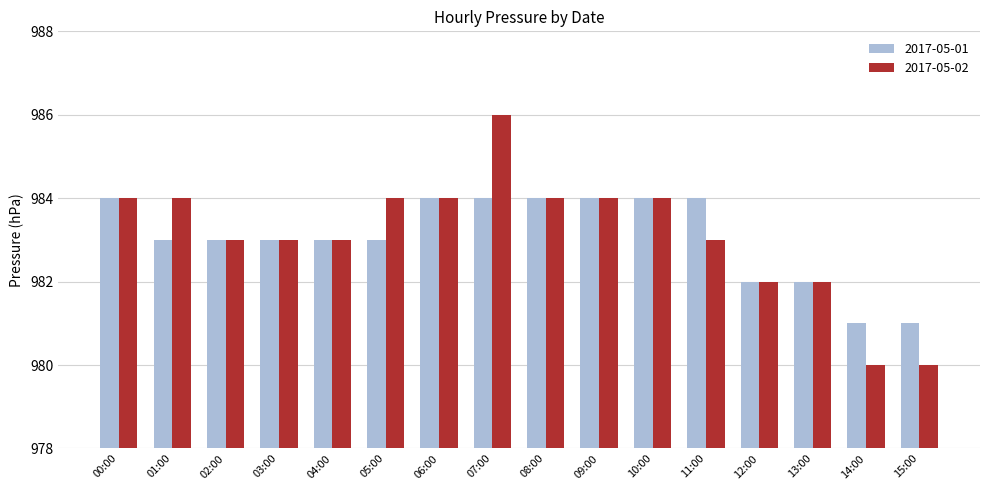

Rank the series at 14:00 from highest to lowest value.

2017-05-01, 2017-05-02